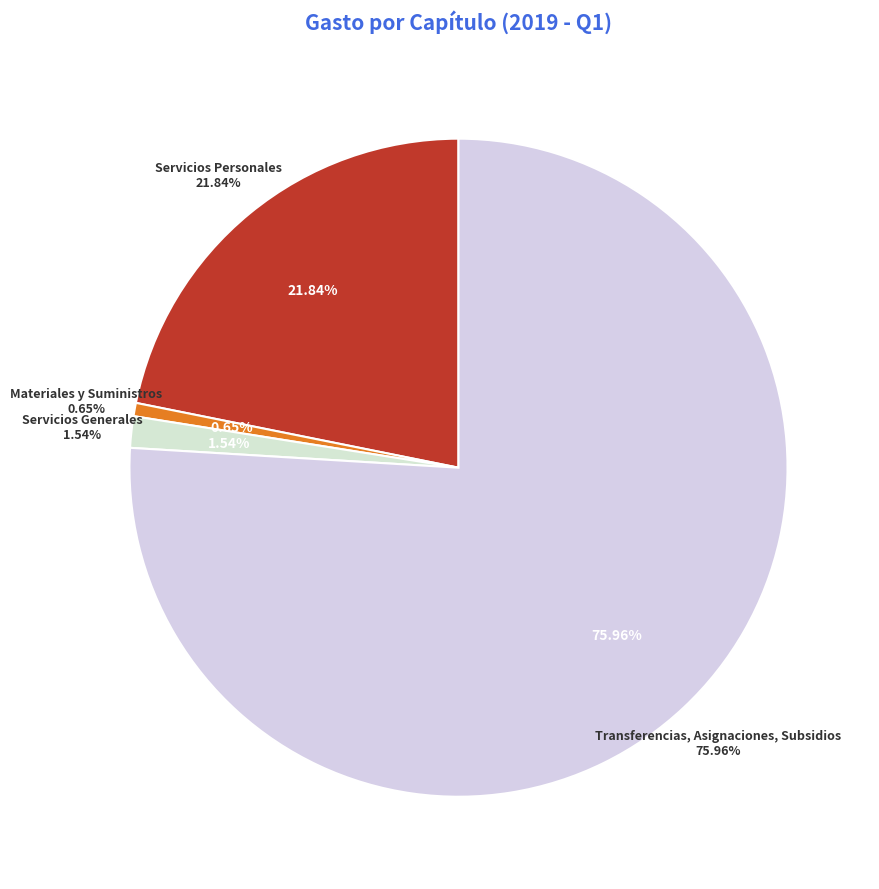

True or false: Servicios Personales accounts for 22% of the total.

True